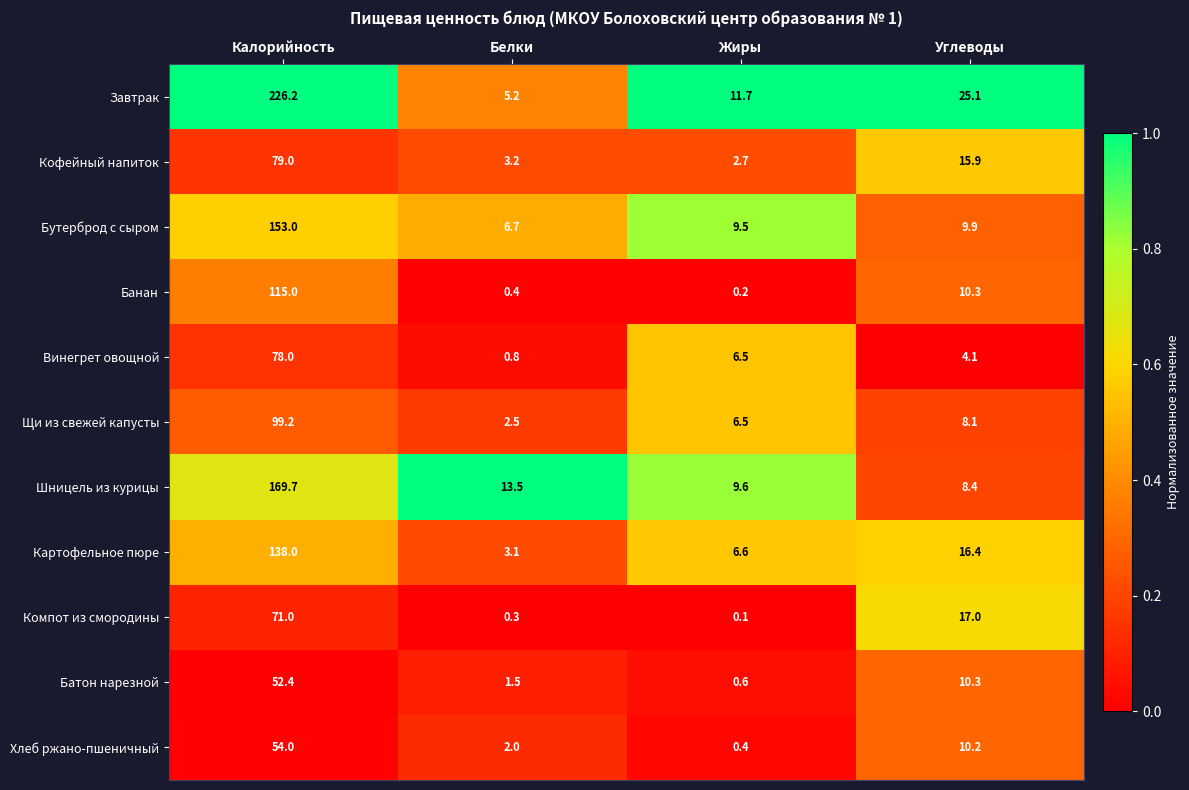

What is the sum of the Кофейный напиток values at Калорийность and Жиры?

81.7